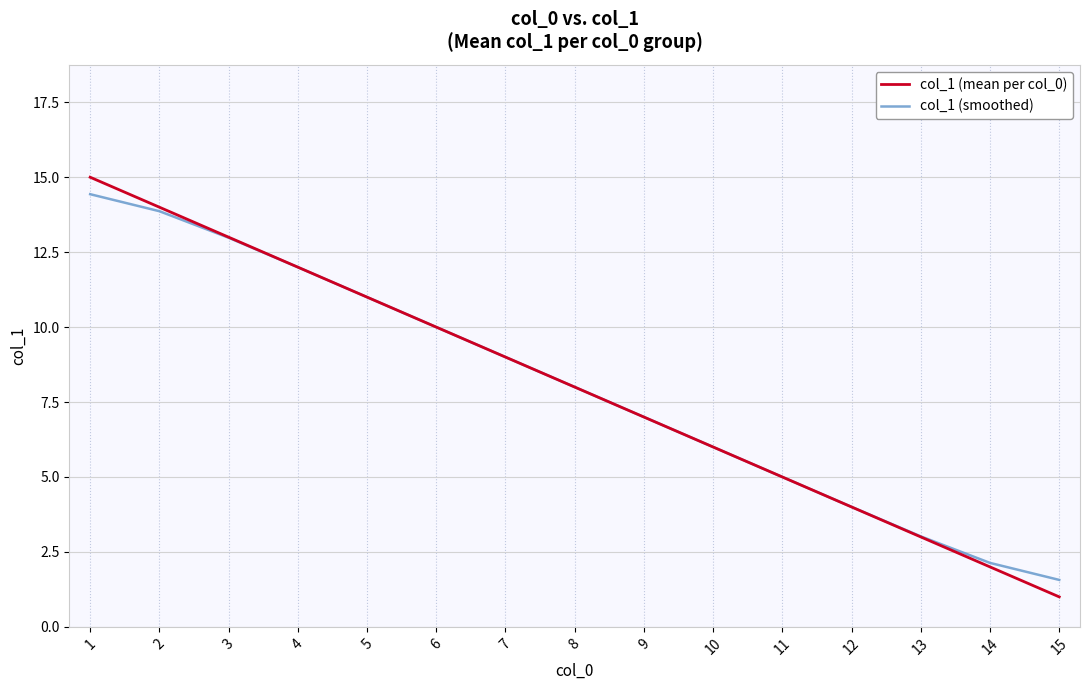

List the series in order of their peak value, highest first.

col_1 (mean per col_0), col_1 (smoothed)